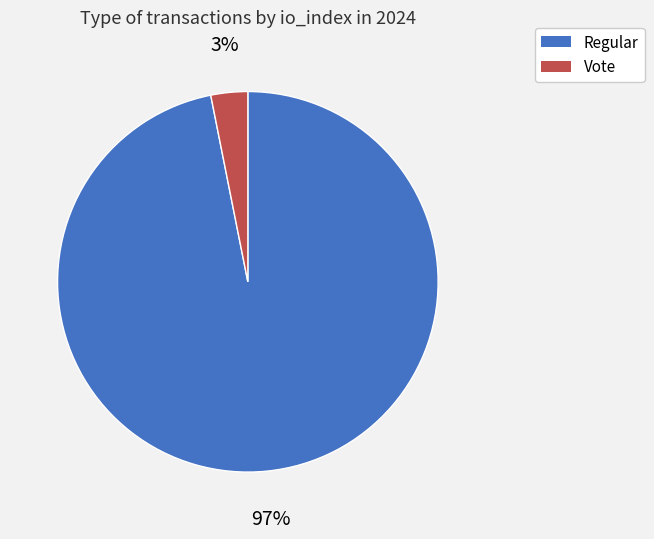

To the nearest percent, what is the difference between the largest and smallest slice percentages?

94%